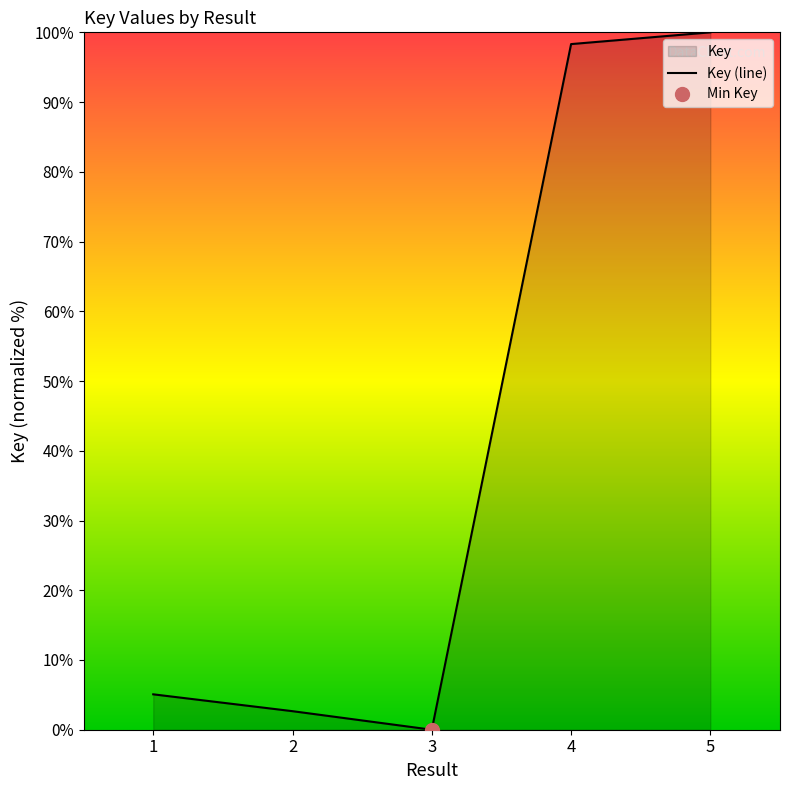

List the labels in order of value, largest first.

5, 4, 1, 2, 3